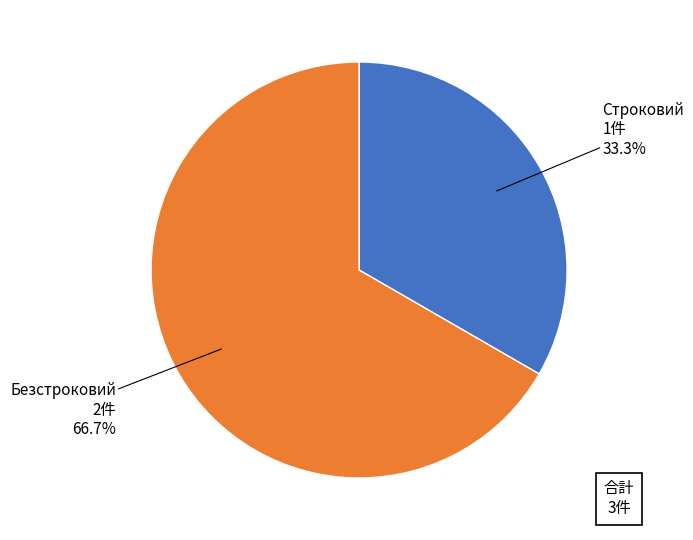

To the nearest percent, what is the combined percentage of Строковий and Безстроковий?

100%